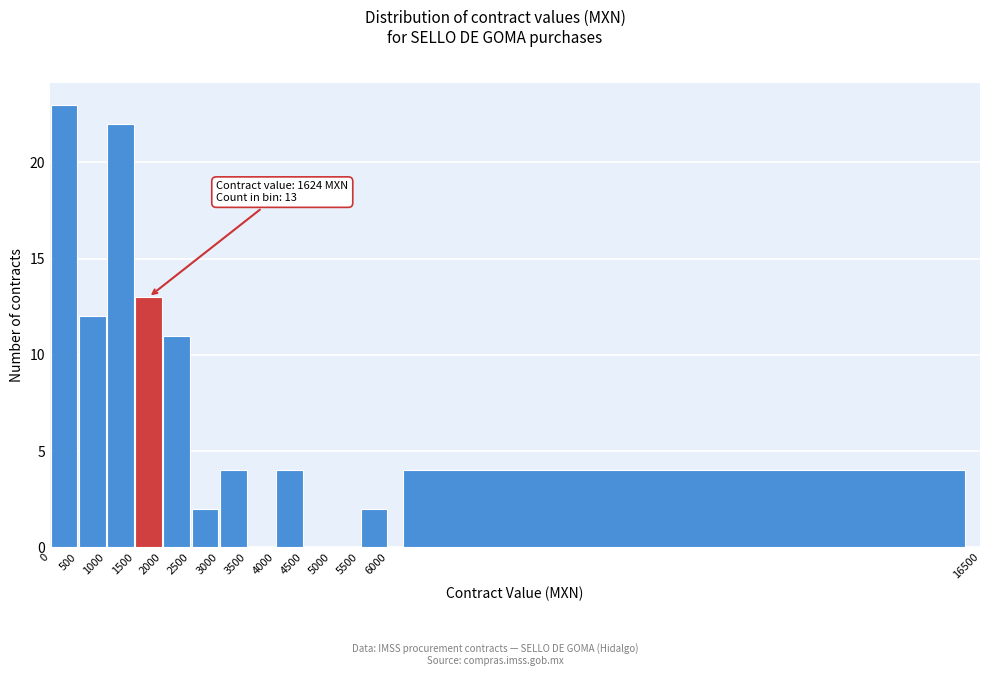

Over which range of the x-axis is the bar tallest?

0 to 500